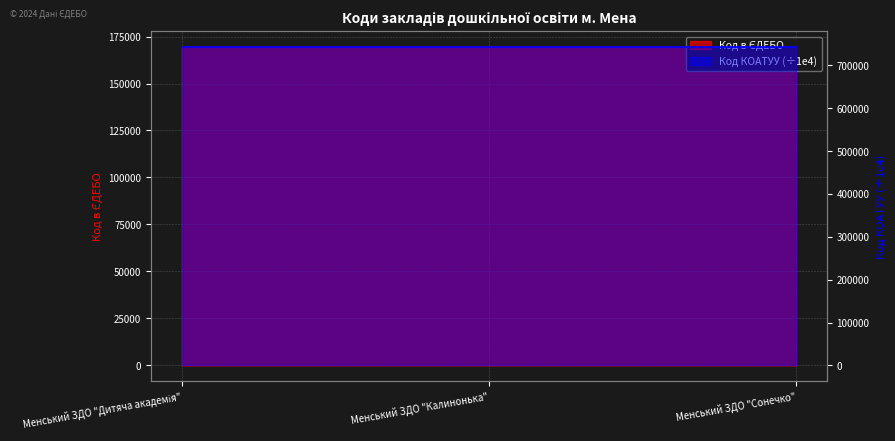

True or false: the data shows 169296 at Менський ЗДО "Сонечко".

True